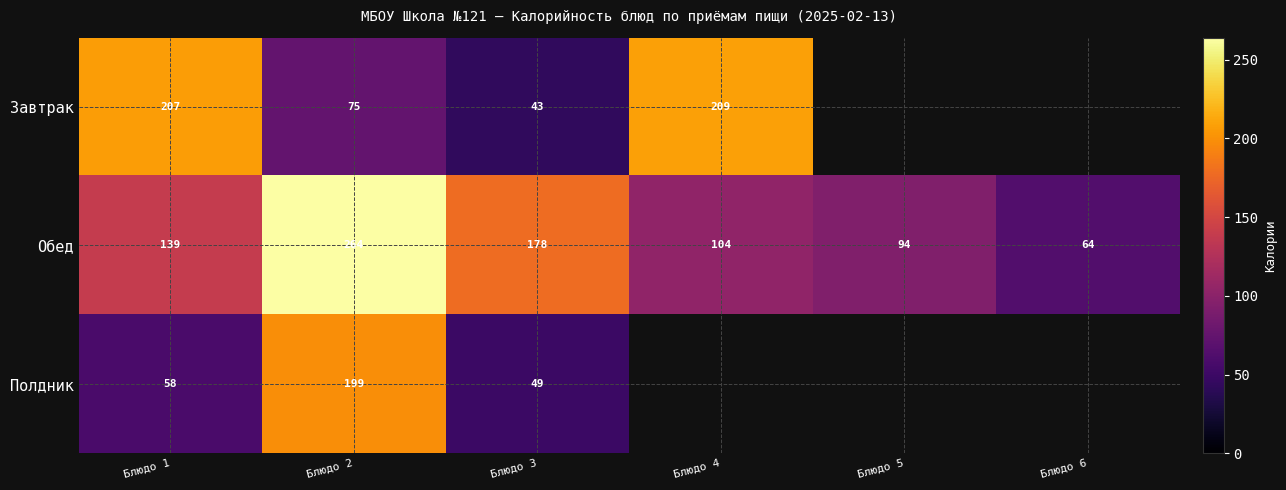

At Блюдо 1, list the series in order from largest to smallest.

Завтрак, Обед, Полдник